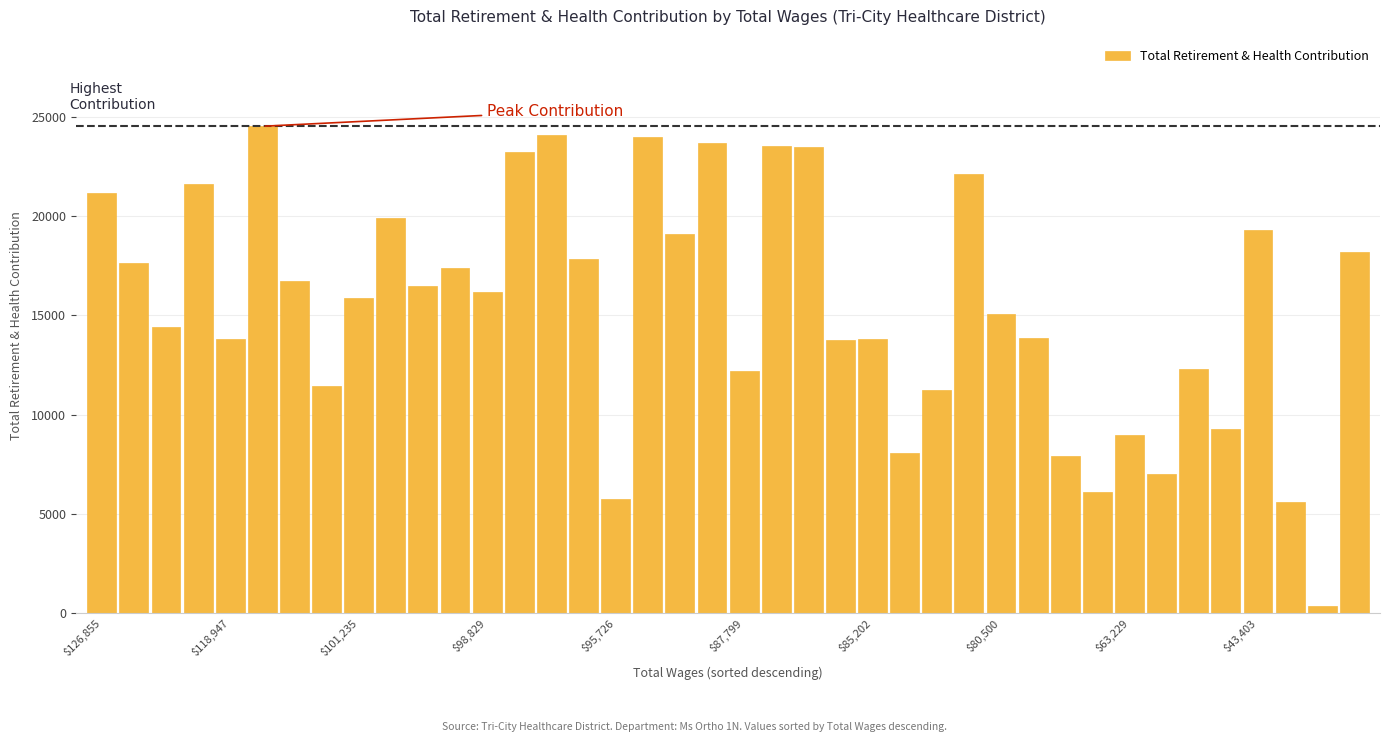

What is the sum of all values?

617125